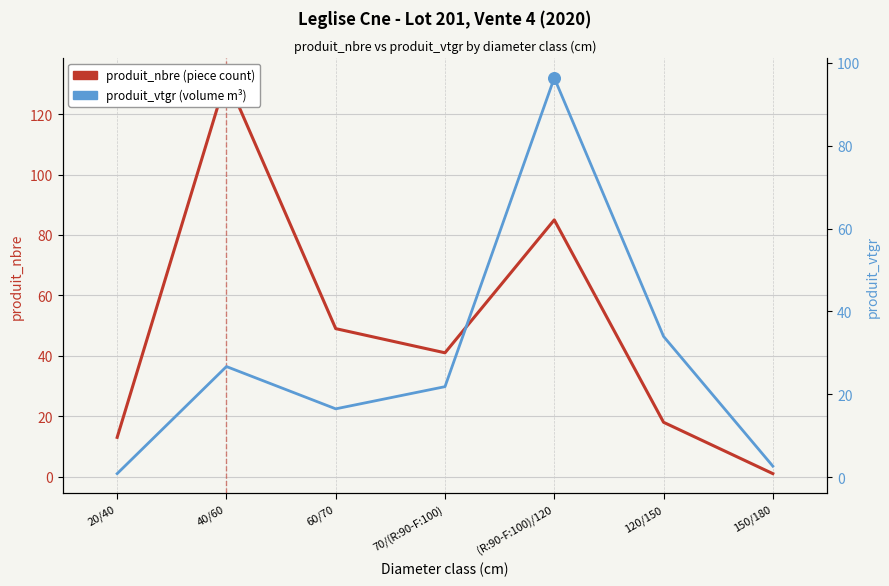

Is the value of produit_nbre at (R:90-F:100)/120 greater than the value of produit_vtgr at 20/40?

Yes